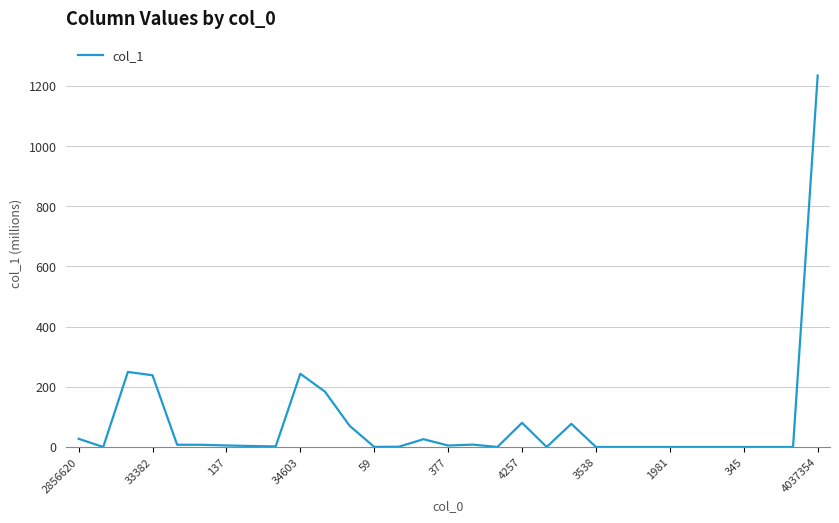

What is the maximum value shown in the chart?

1234.7